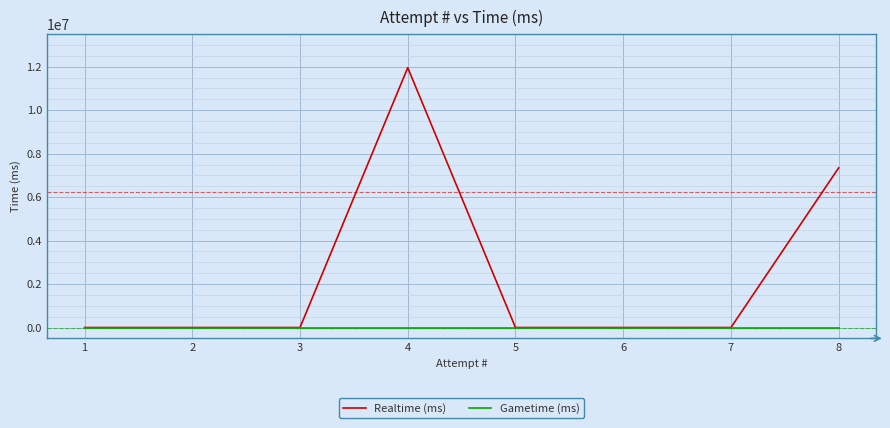

True or false: Gametime (ms) and Realtime (ms) intersect in this chart.

False